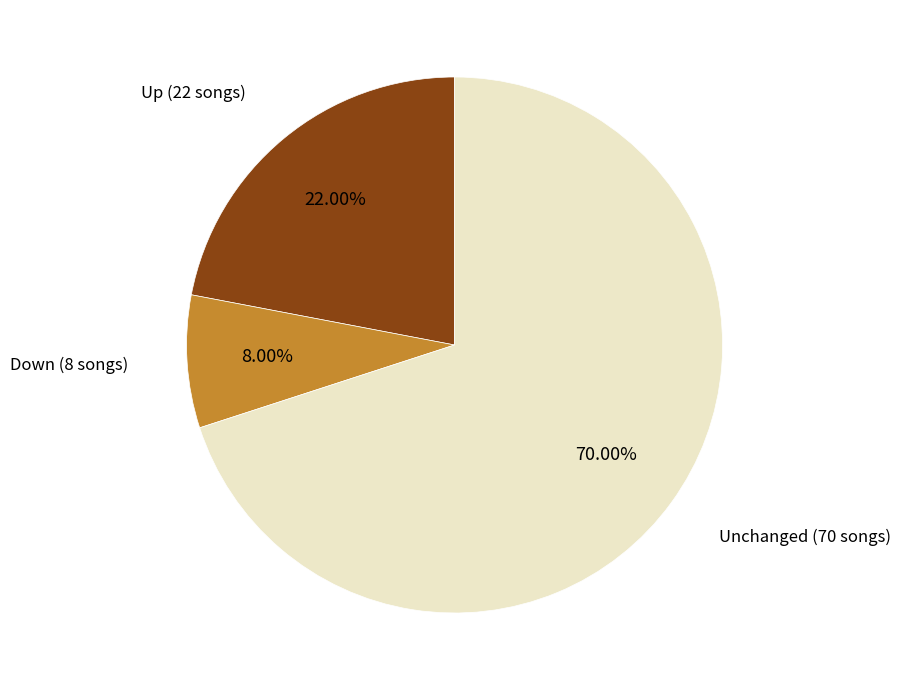

Approximately how many times larger is the value at Up (22 songs) compared to Unchanged (70 songs)?

0.3